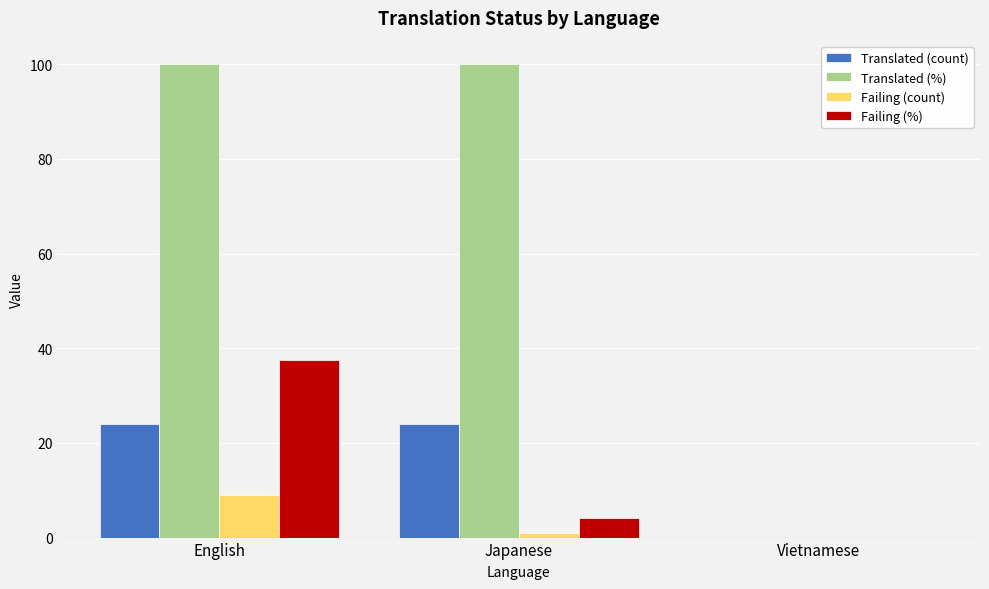

At which category is the sum across all series the highest?

English